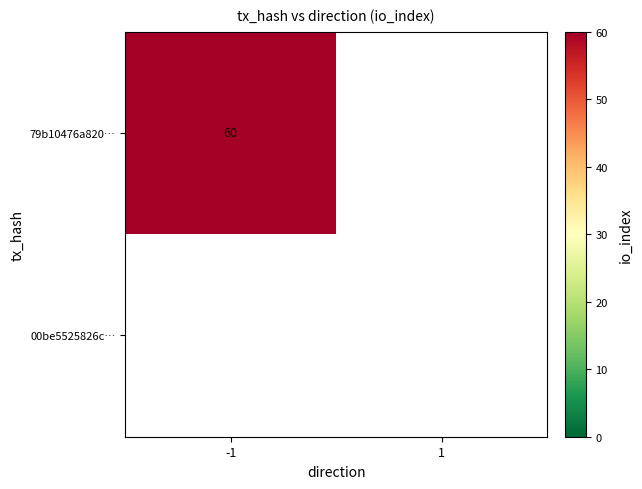

List the labels in order of 00be5525826c6722a8feca82beb66352c3a67a4 value, smallest first.

-1, 1